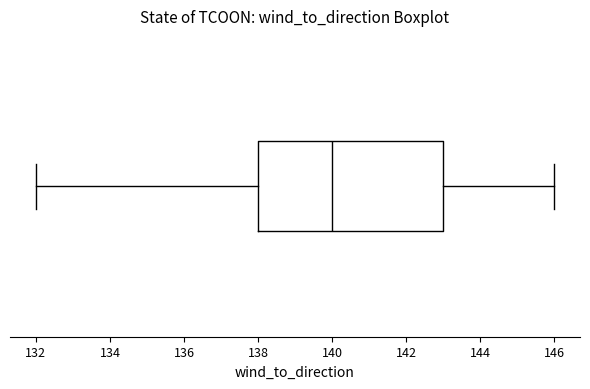

Where is the left edge of the box on the x-axis? The values are not printed on the chart, so give them approximately, as read against the axis.

138